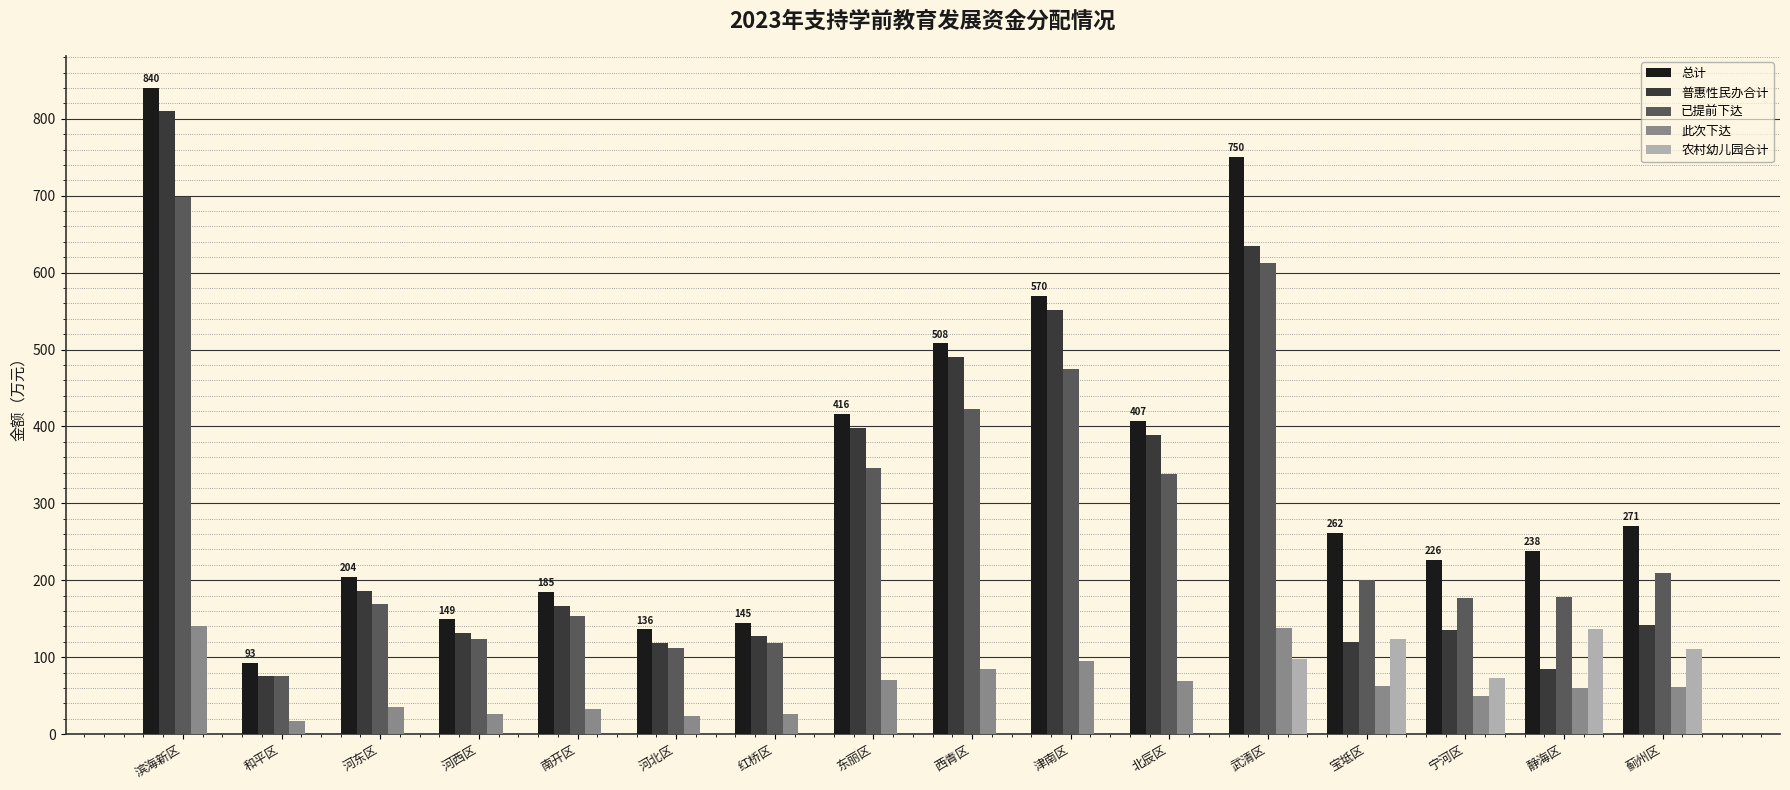

True or false: 已提前下达 has a value of 164 at 武清区.

False